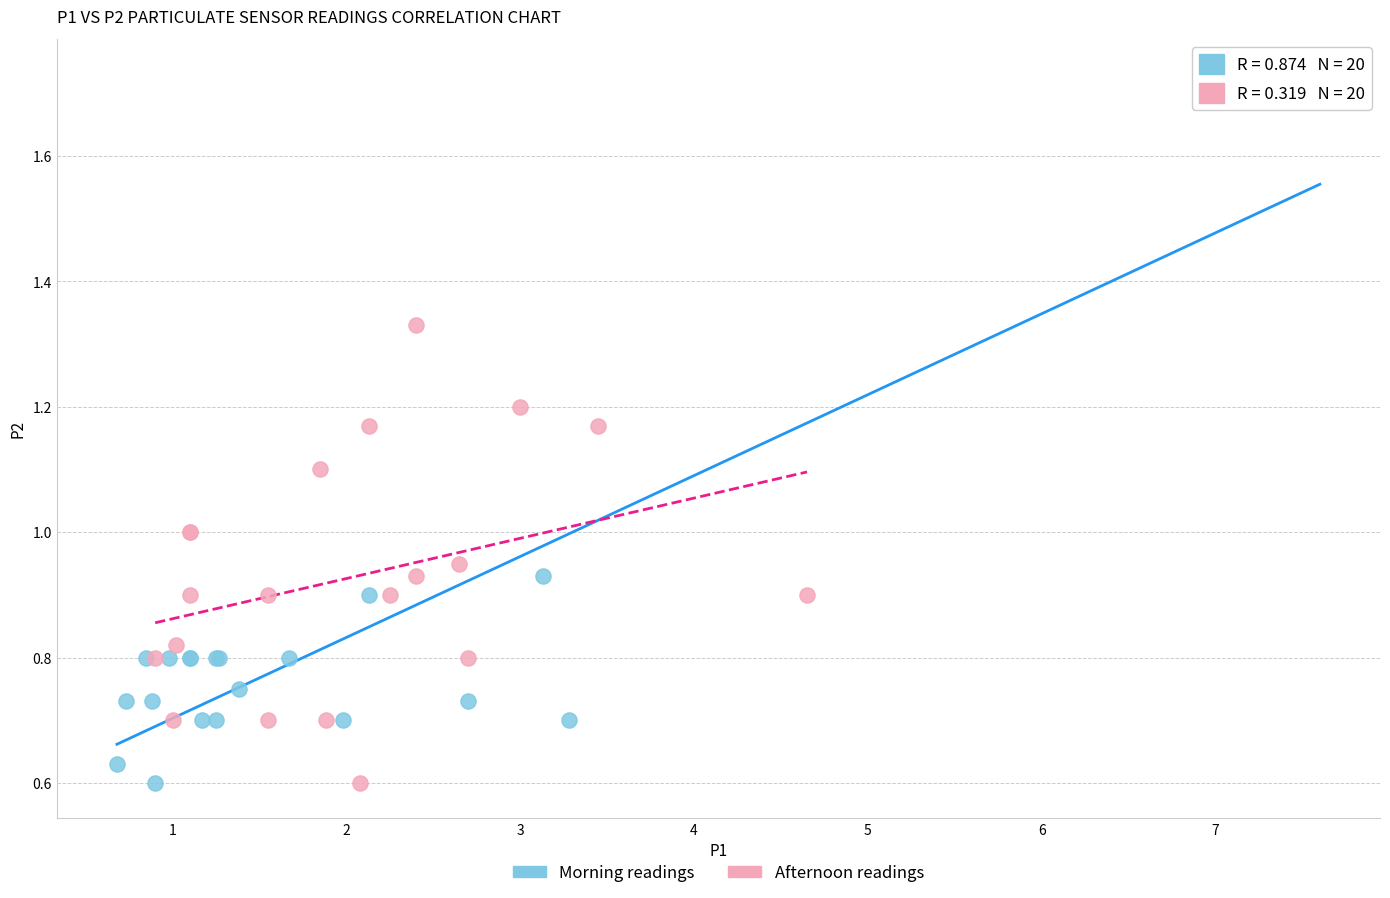

Which series reaches the maximum Y coordinate?

Morning readings